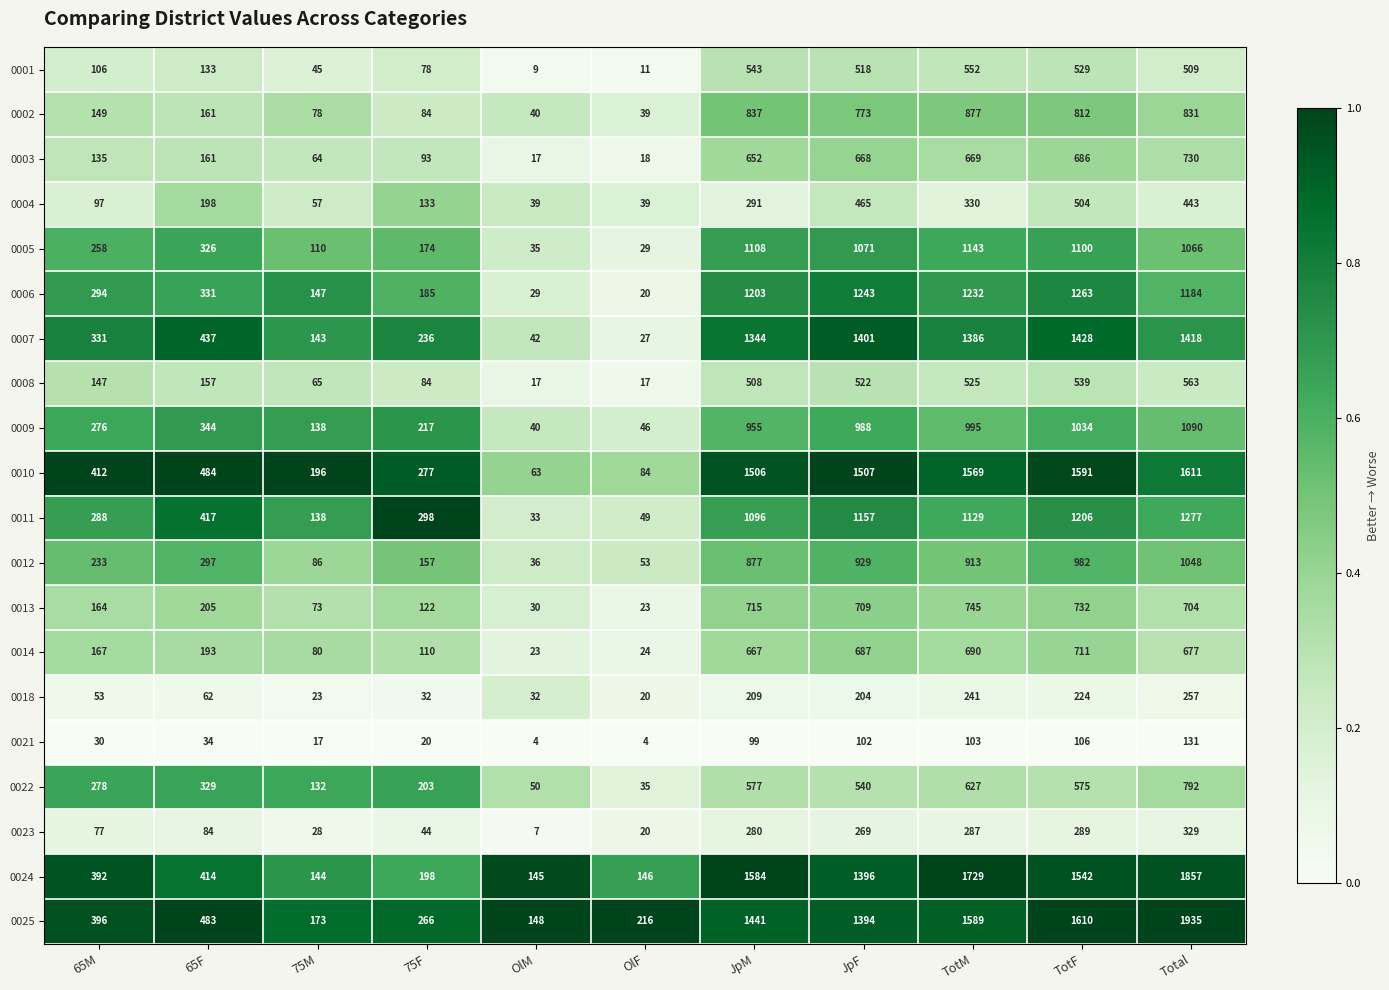

At which category does the chart reach its peak across all series?

Total